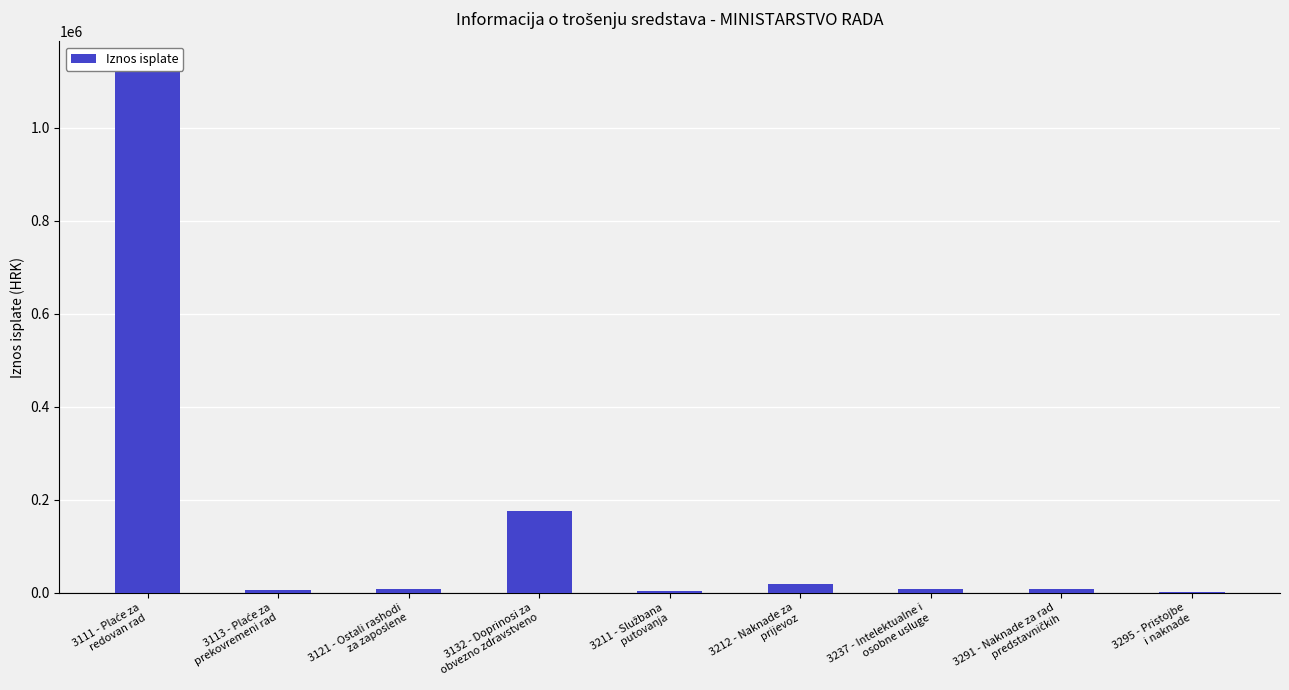

What is the sum of all values?

1355298.8